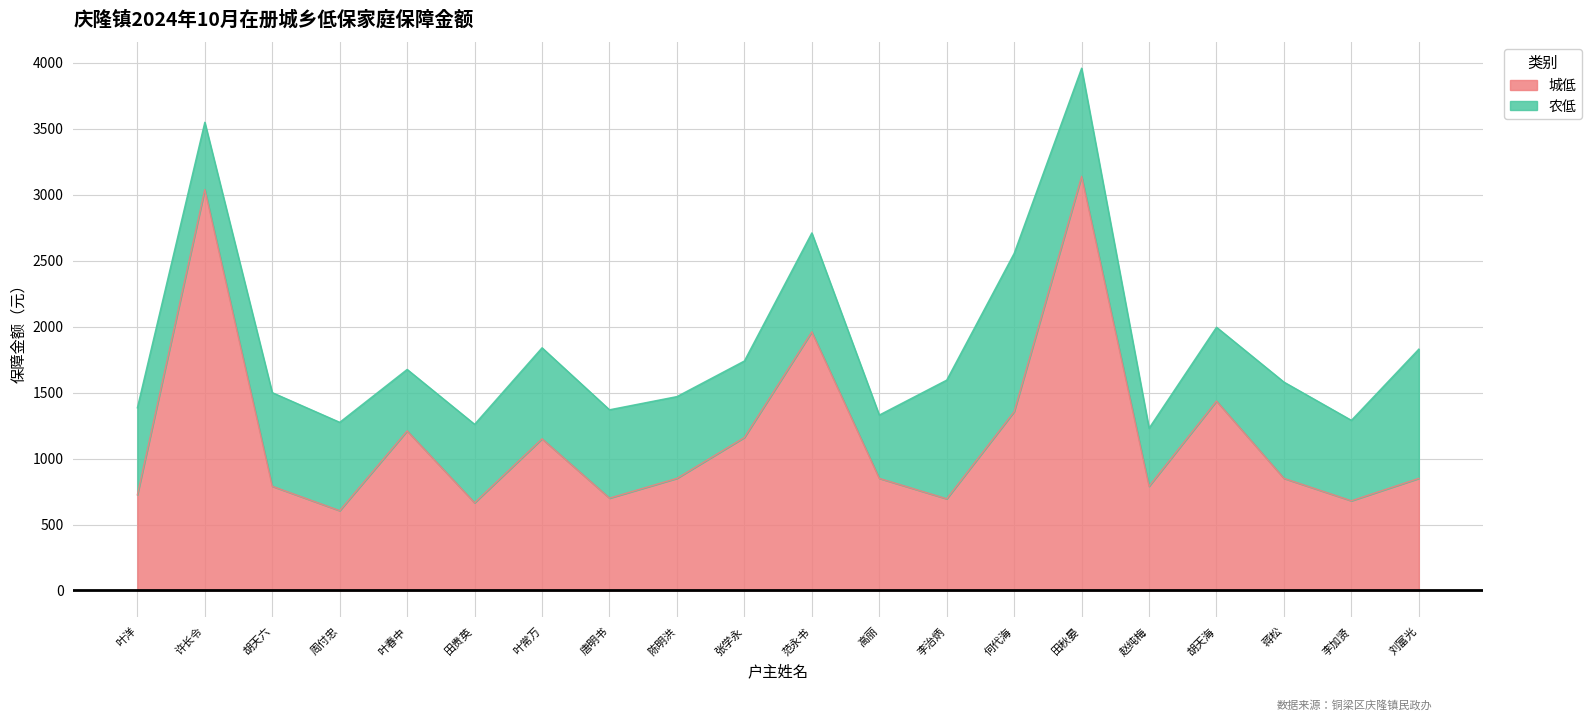

Is it true that the value at 胡天海 is 2202?

False